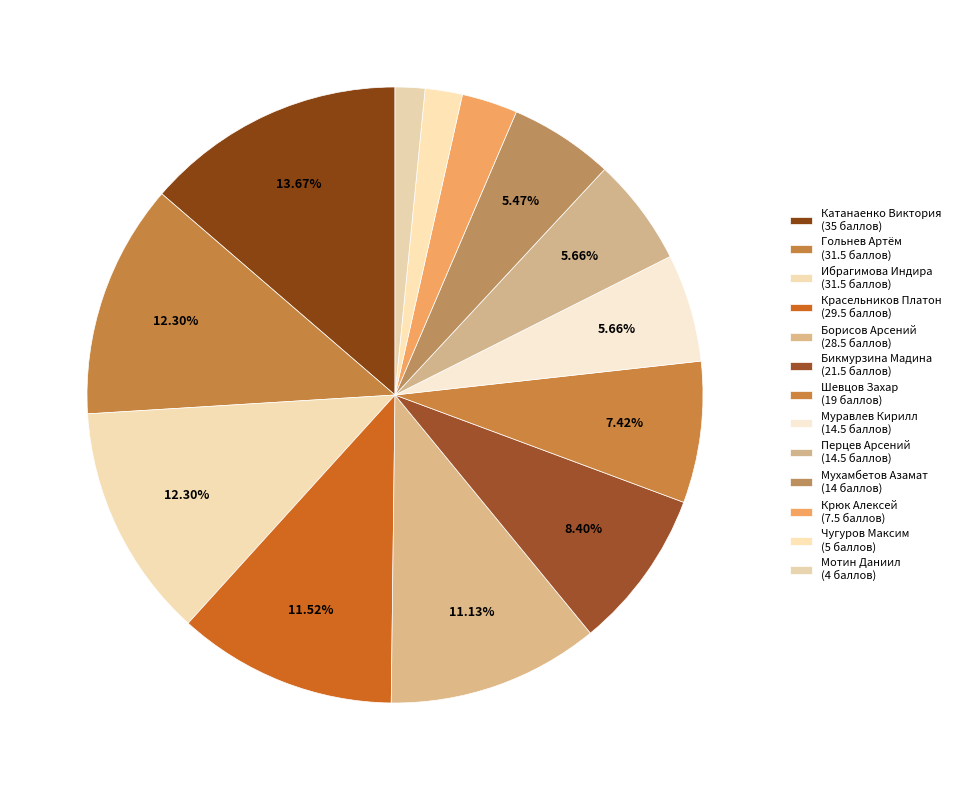

How many slices are in this pie chart?

13